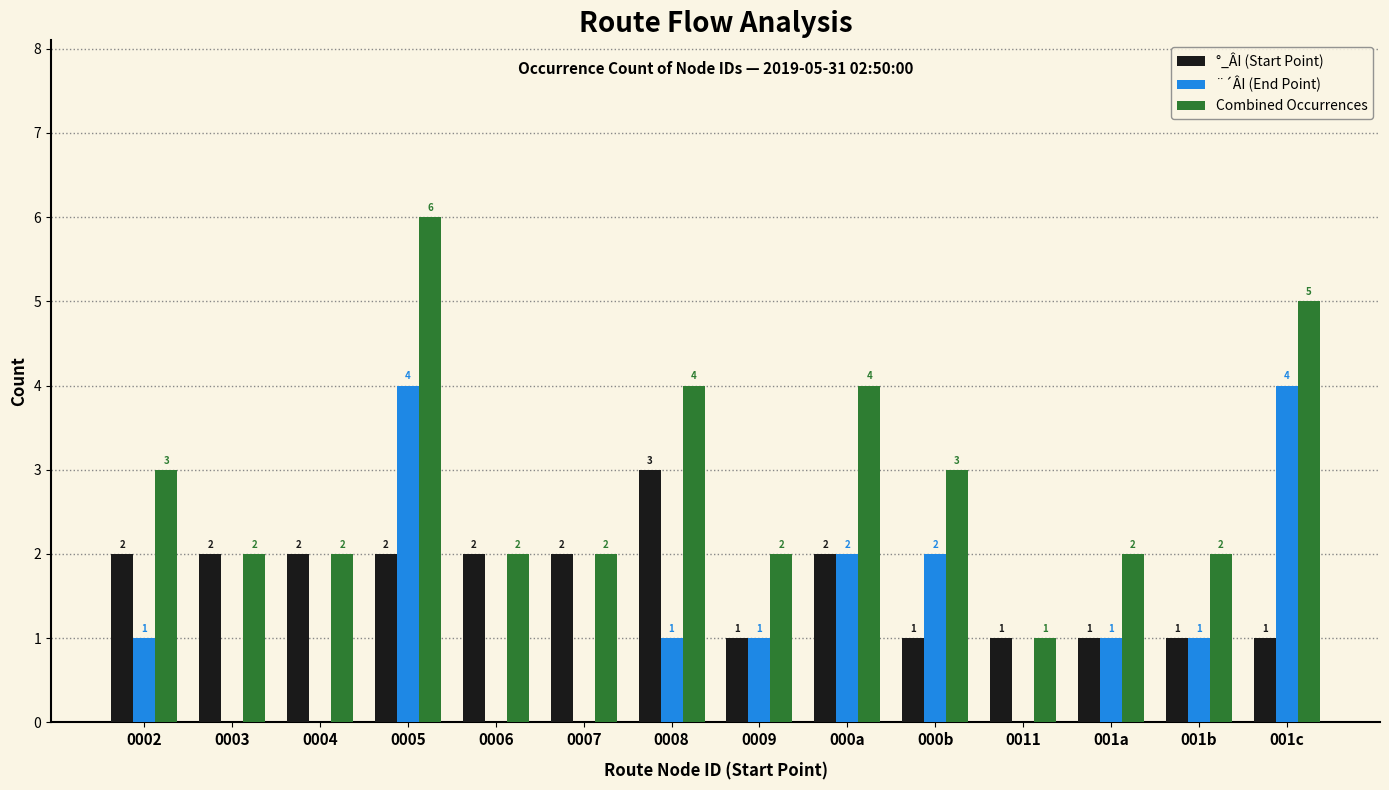

Count the number of categories in the chart.

14